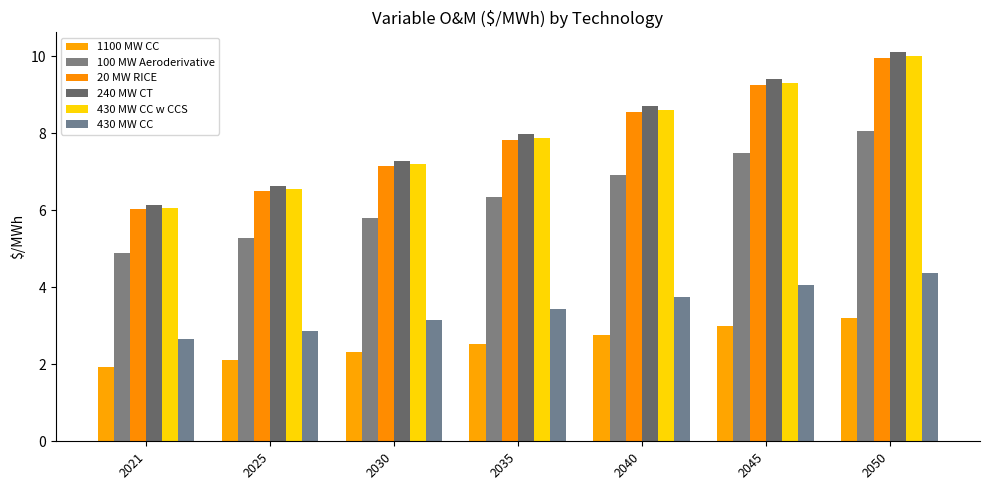

How many bars are there in total?

42